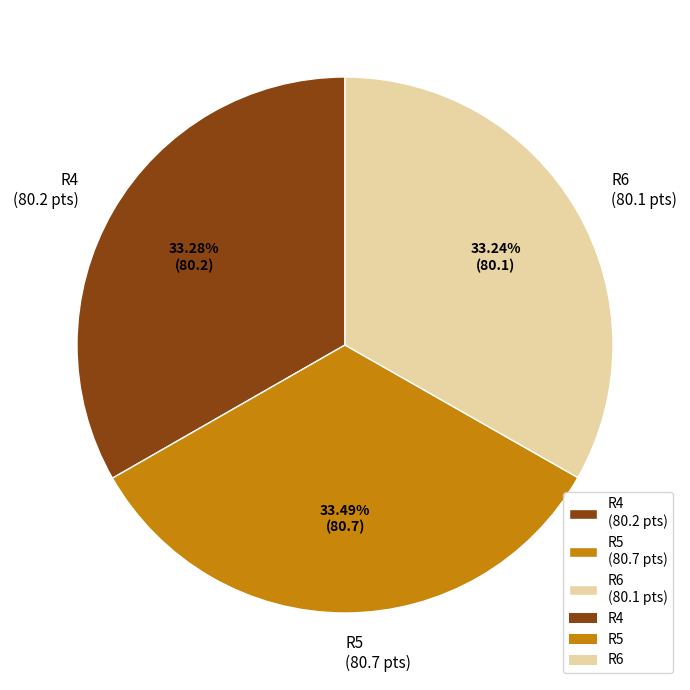

Is there a majority slice in this chart?

No